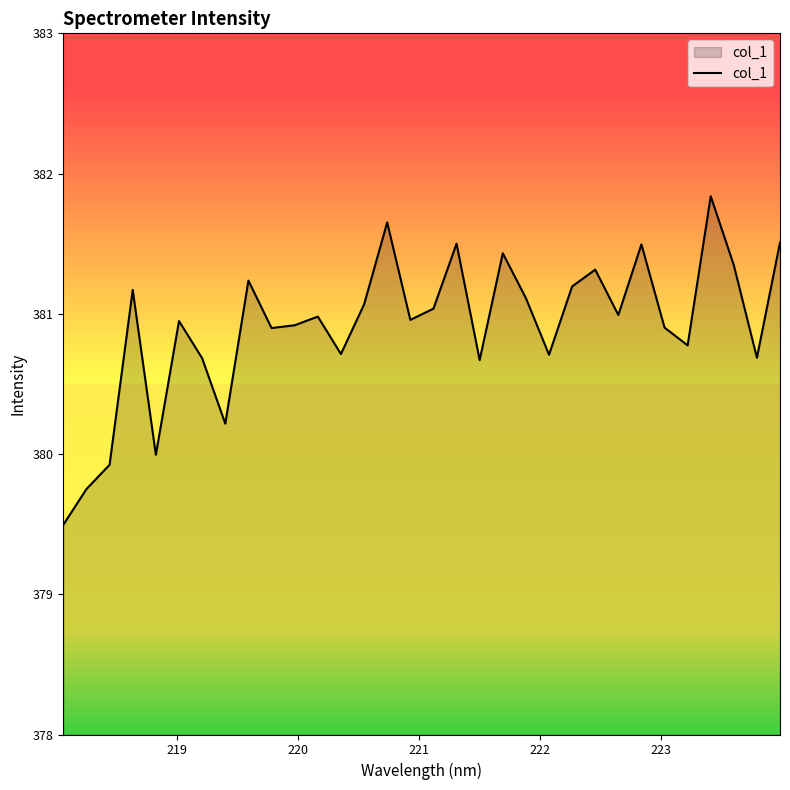

What is the greatest value displayed?

381.8